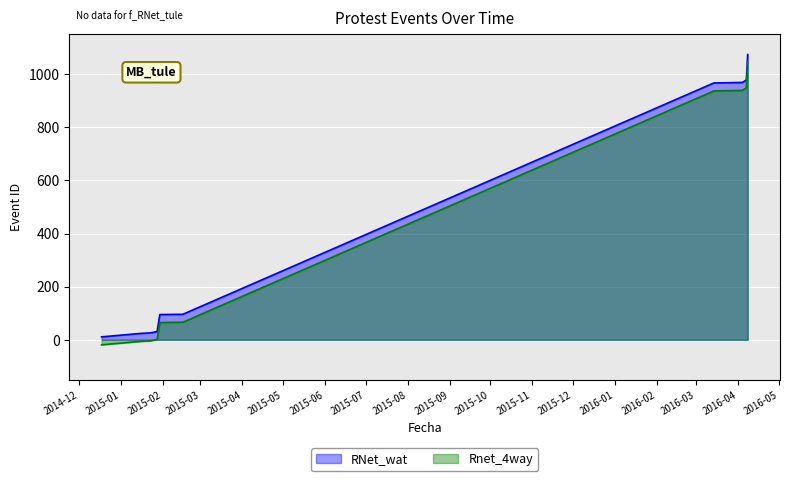

What is the minimum value for RNet_wat?

11